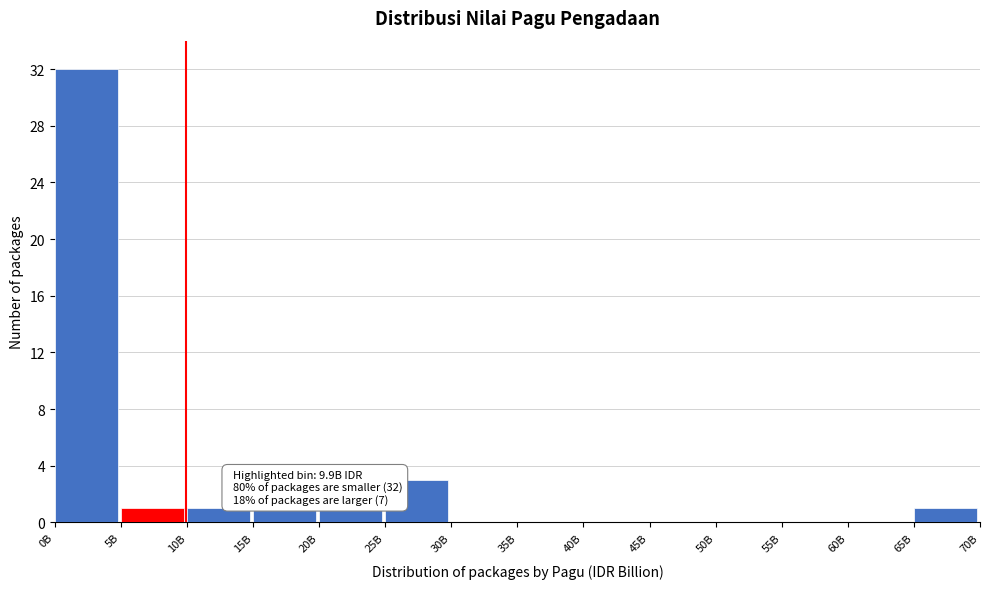

Reading left to right, list all the values displayed in this chart.

0B=32	5B=1	10B=1	15B=1	20B=1	25B=3	30B=0	35B=0	40B=0	45B=0	50B=0	55B=0	60B=0	65B=1